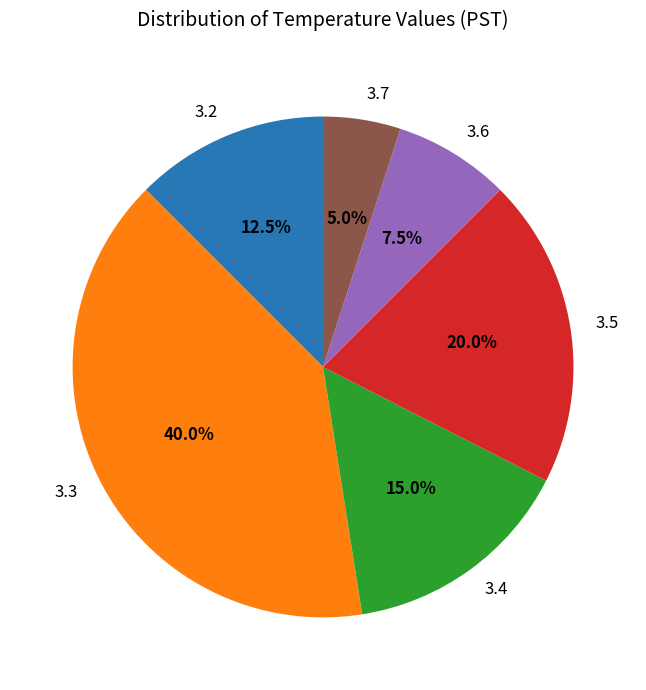

Combined, do 3.4 and 3.5 account for over 50%?

No